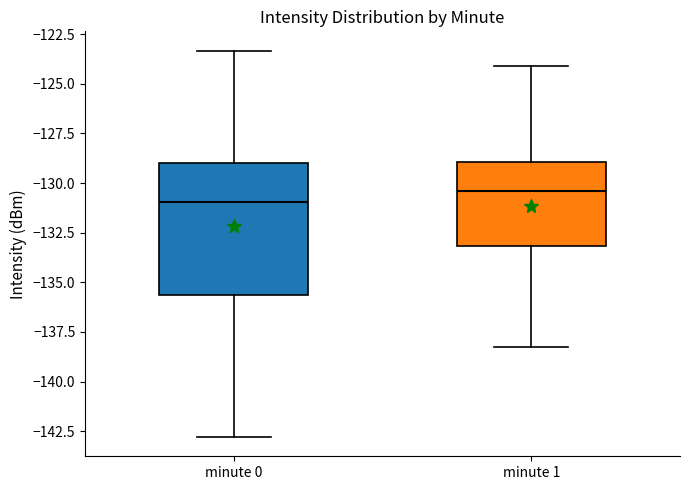

Which box's median line is the lowest?

minute 0